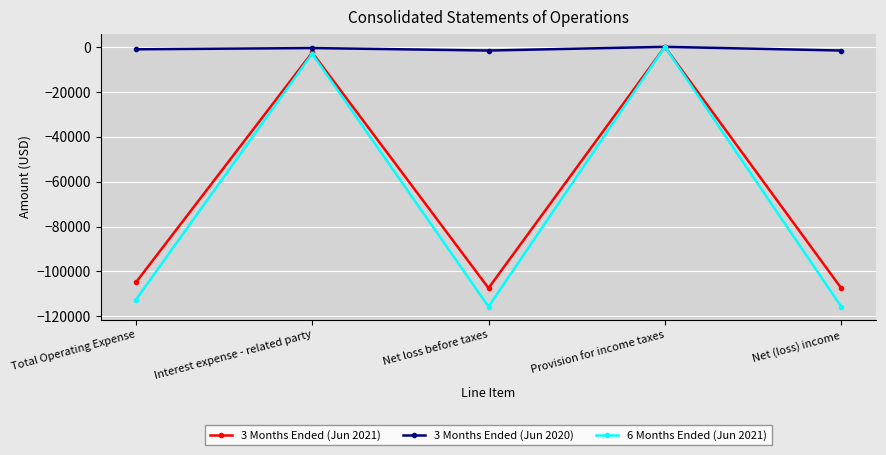

What is the label of the 5th point from the left?

Net (loss) income